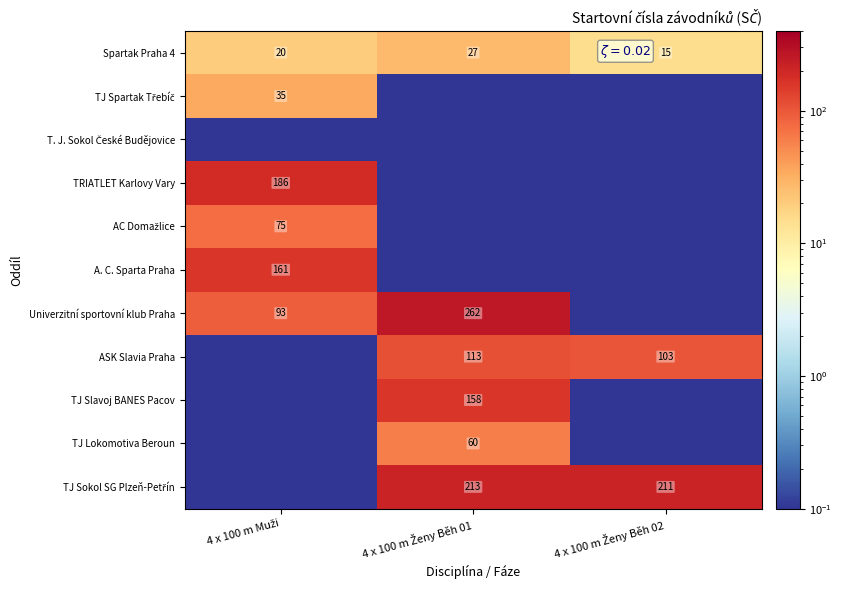

What is the sum of all Spartak Praha 4 values?

62.0